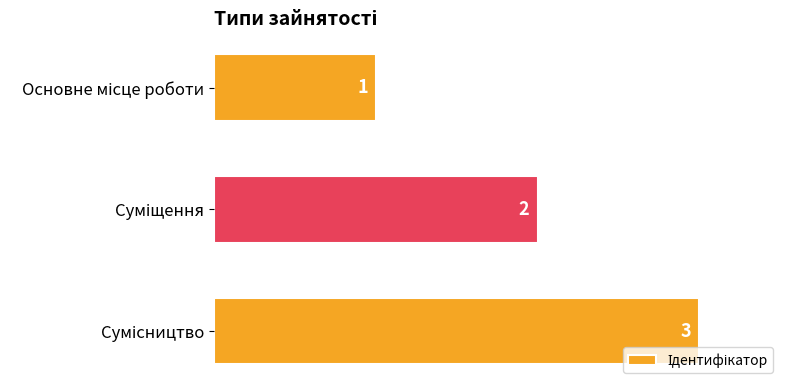

What is the value of the 1st bar from the top?

1